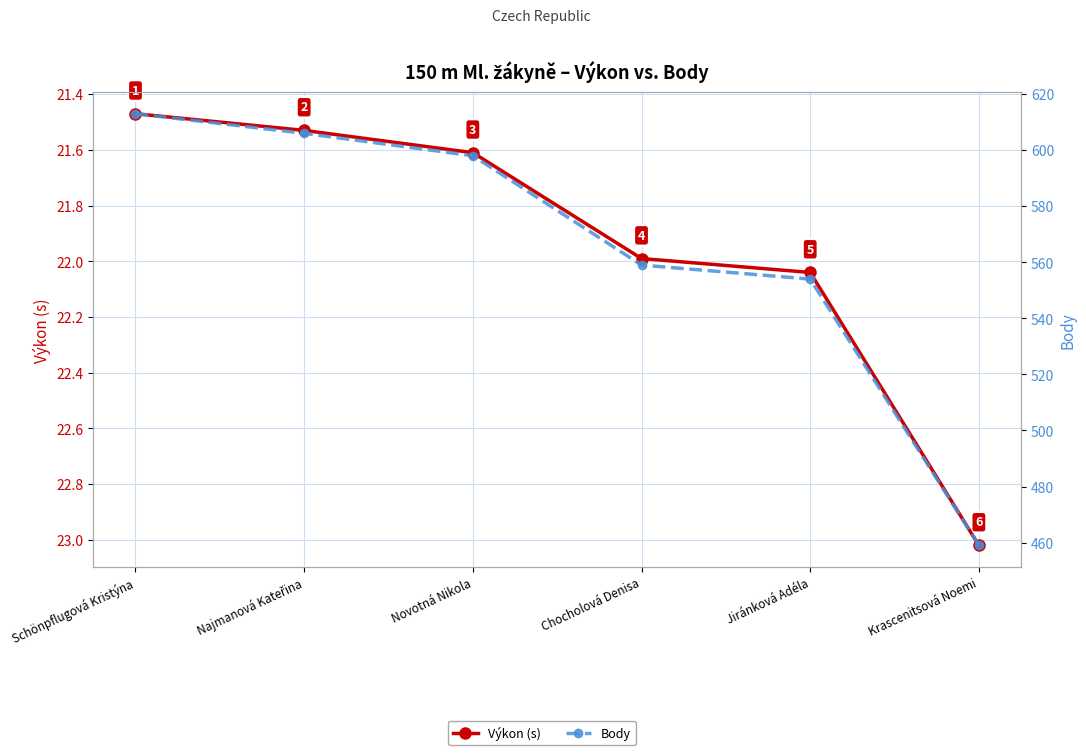

Between Jiránková Adéla and Novotná Nikola, which is larger?

Jiránková Adéla